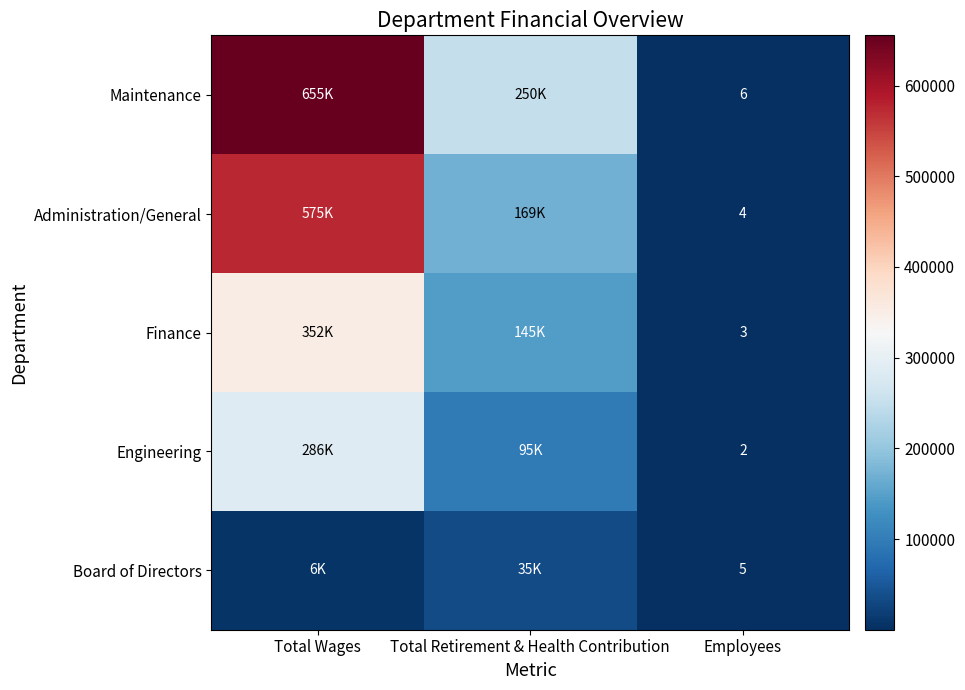

At Employees, list the series in order from smallest to largest.

Engineering, Finance, Administration/General, Board of Directors, Maintenance